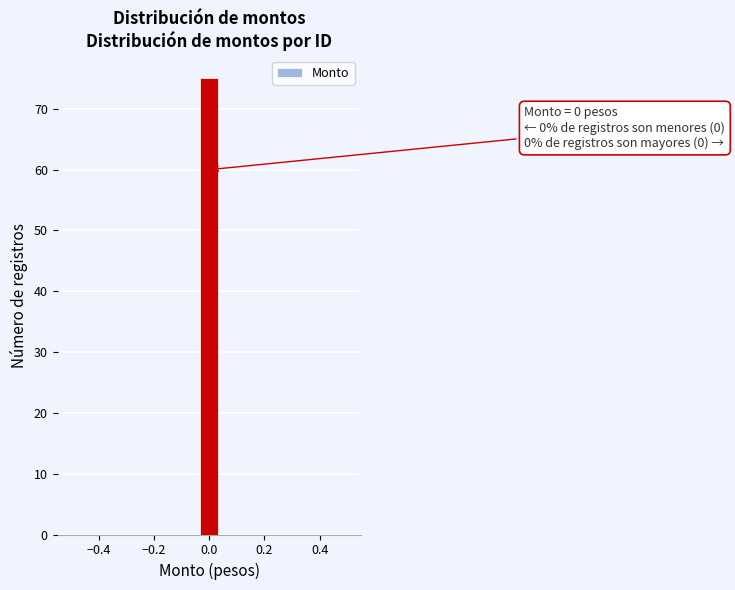

Read against the x-axis, roughly where is the centre of the tallest bar?

0.00